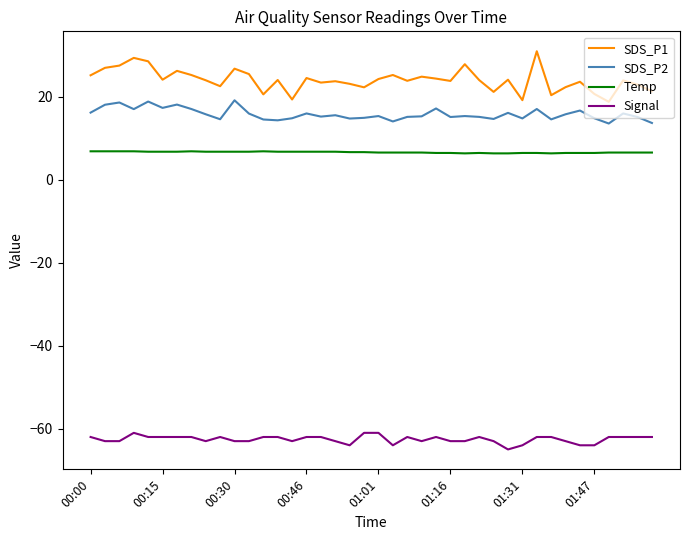

Does the chart display data point markers on the line(s)?

No